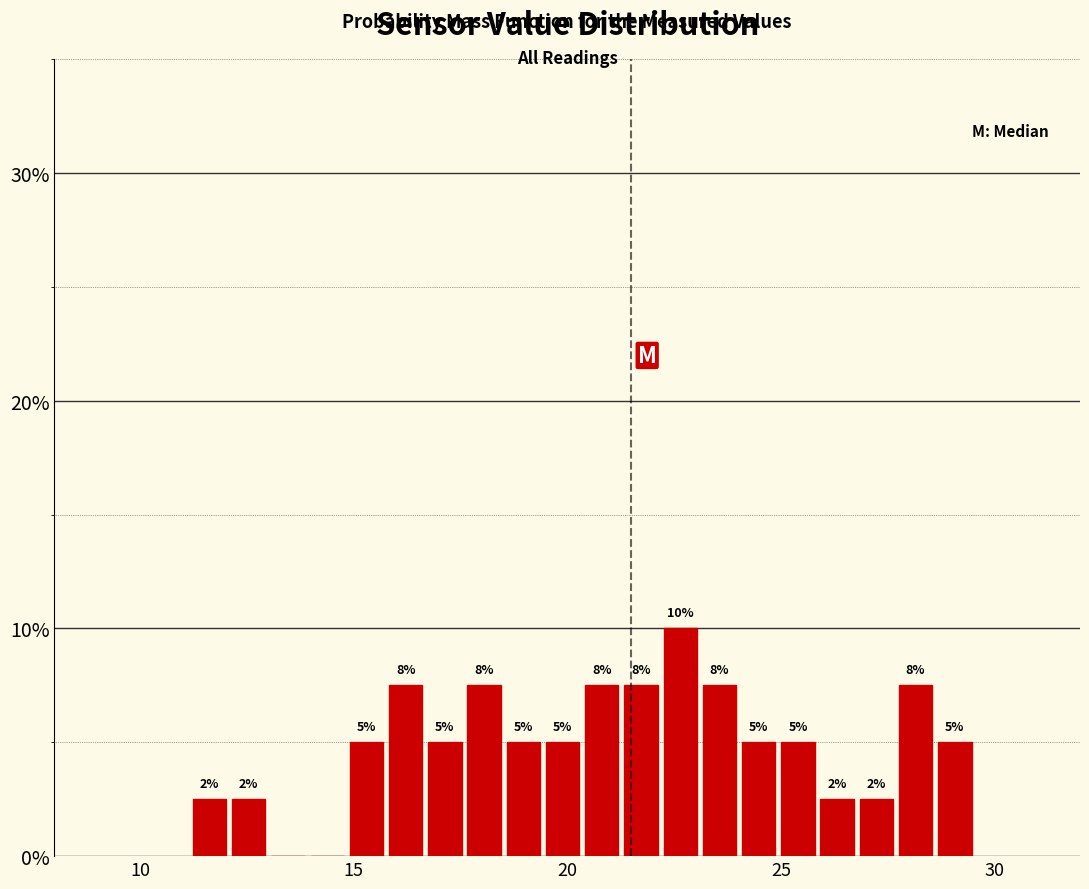

Around what value on the x-axis is the tallest bar? Give the approximate position of its centre, as read against the axis.

22.5